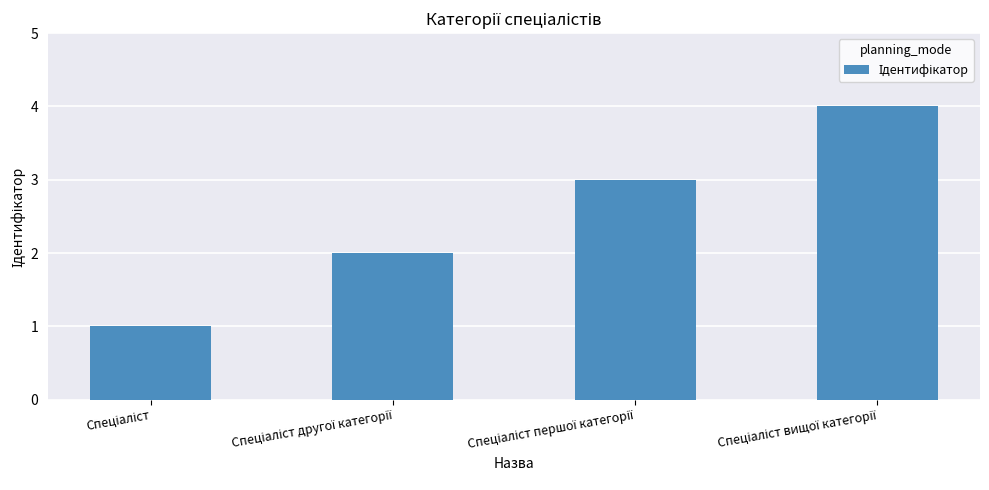

What is the difference between the maximum and minimum values?

3